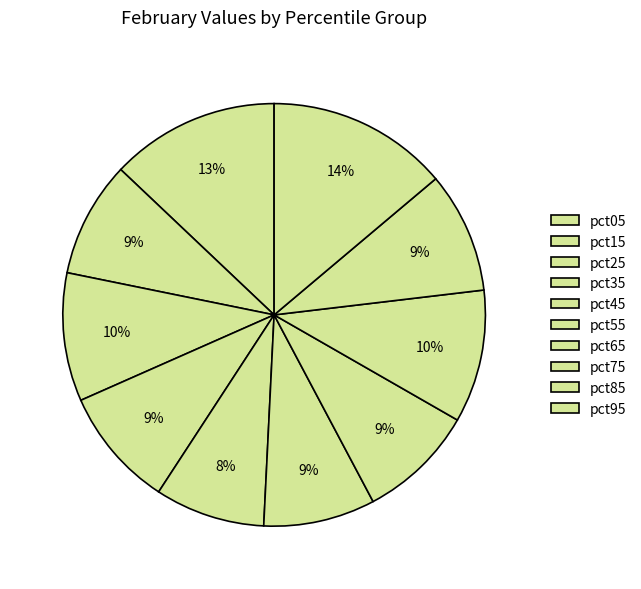

To the nearest percent, what is the average slice percentage?

10%